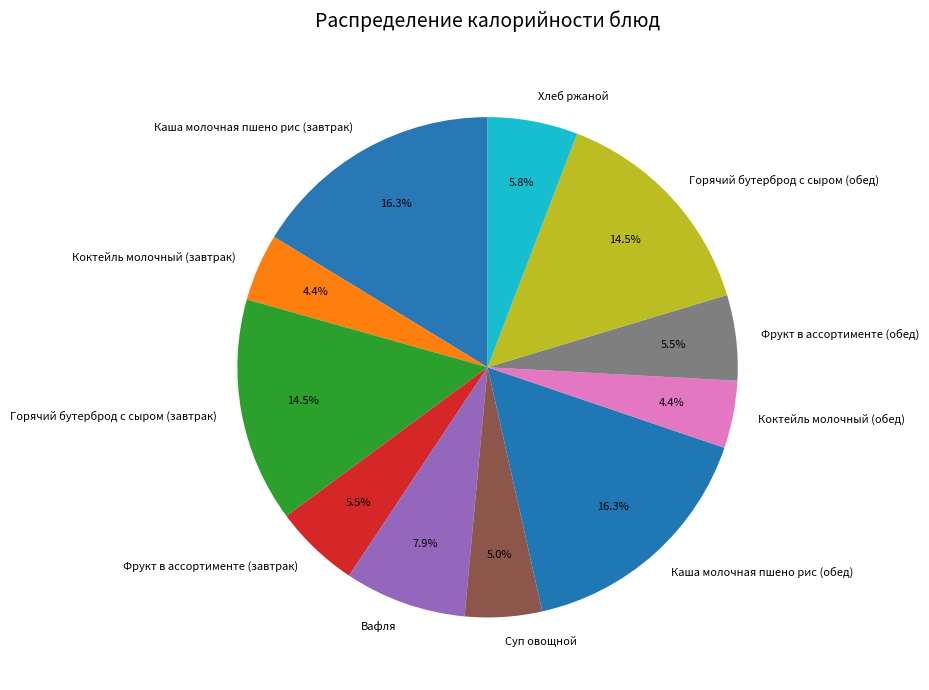

Approximately how many times larger is the value at Хлеб ржаной compared to Фрукт в ассортименте (обед)?

1.1